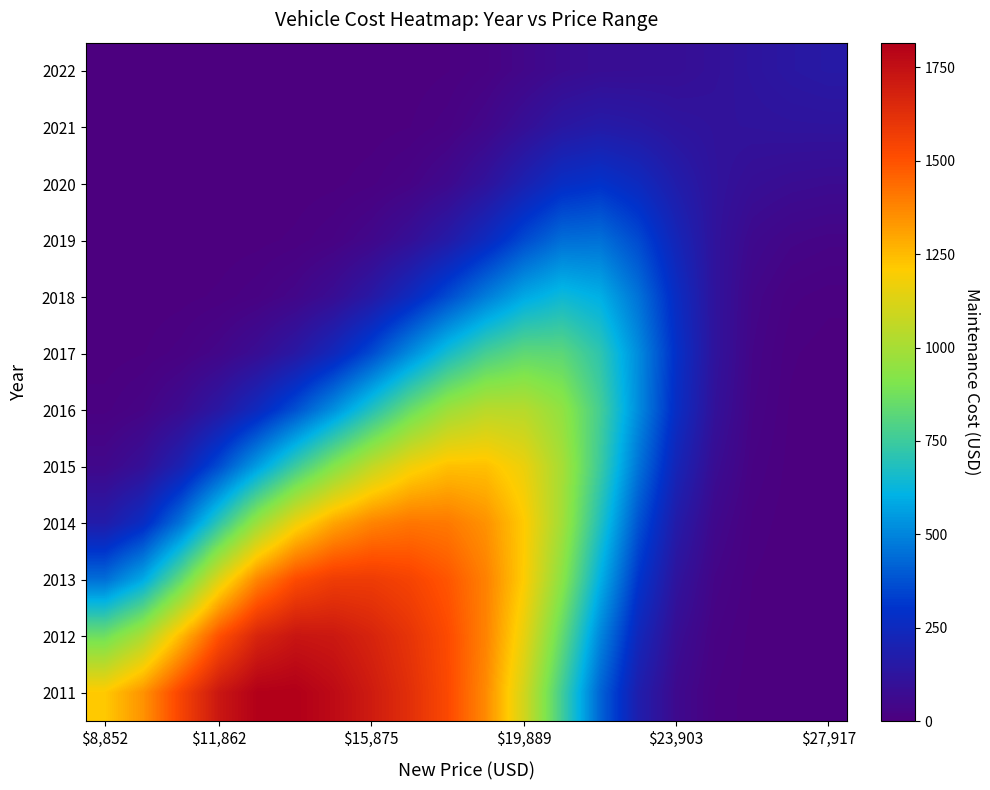

What is the greatest value displayed?

1816.0